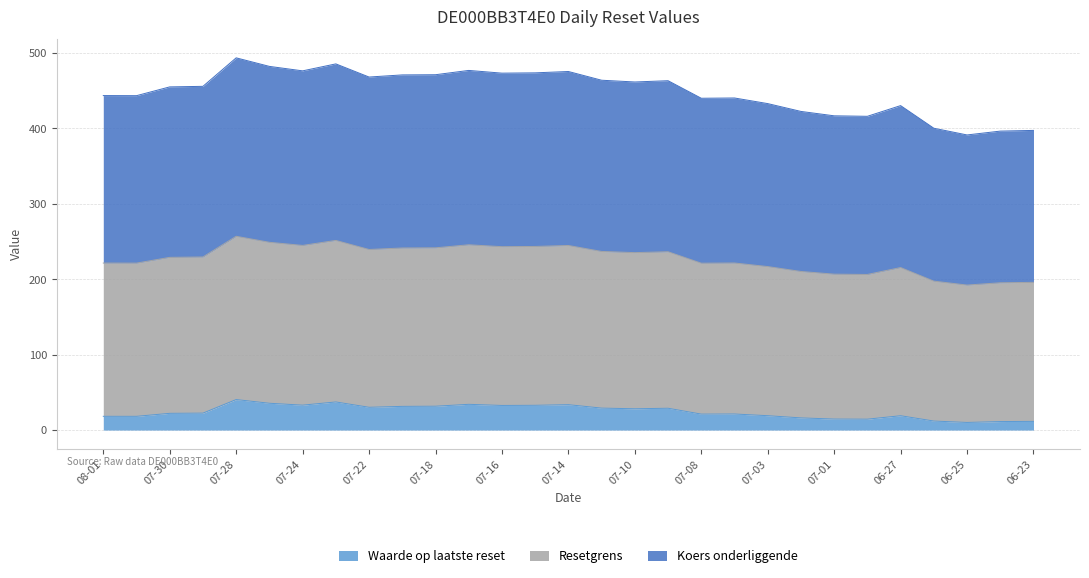

How many data points in Waarde op laatste reset are less than 22?

13